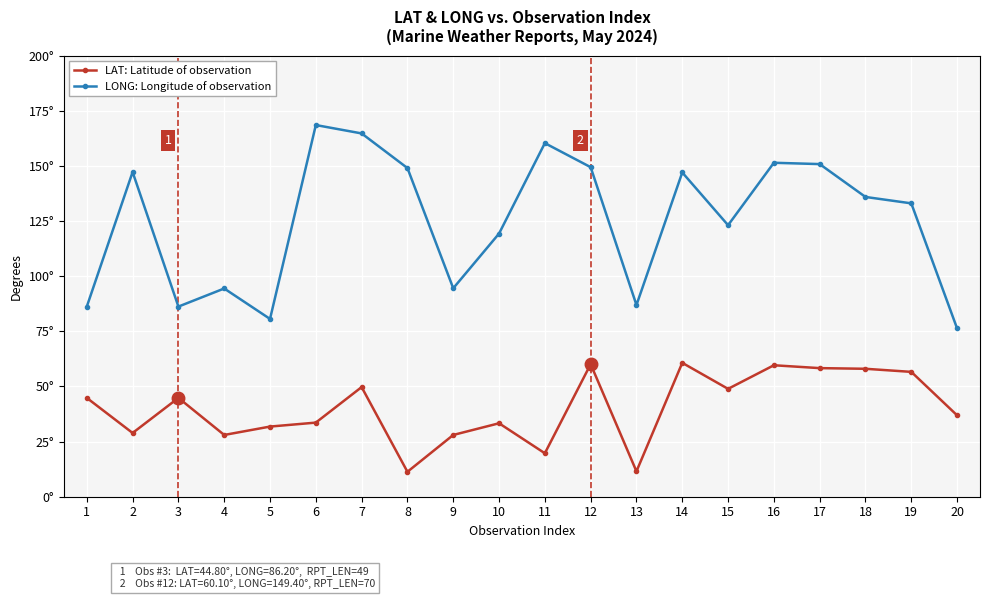

What are all the series names shown in the legend?

LAT: Latitude of observation, LONG: Longitude of observation